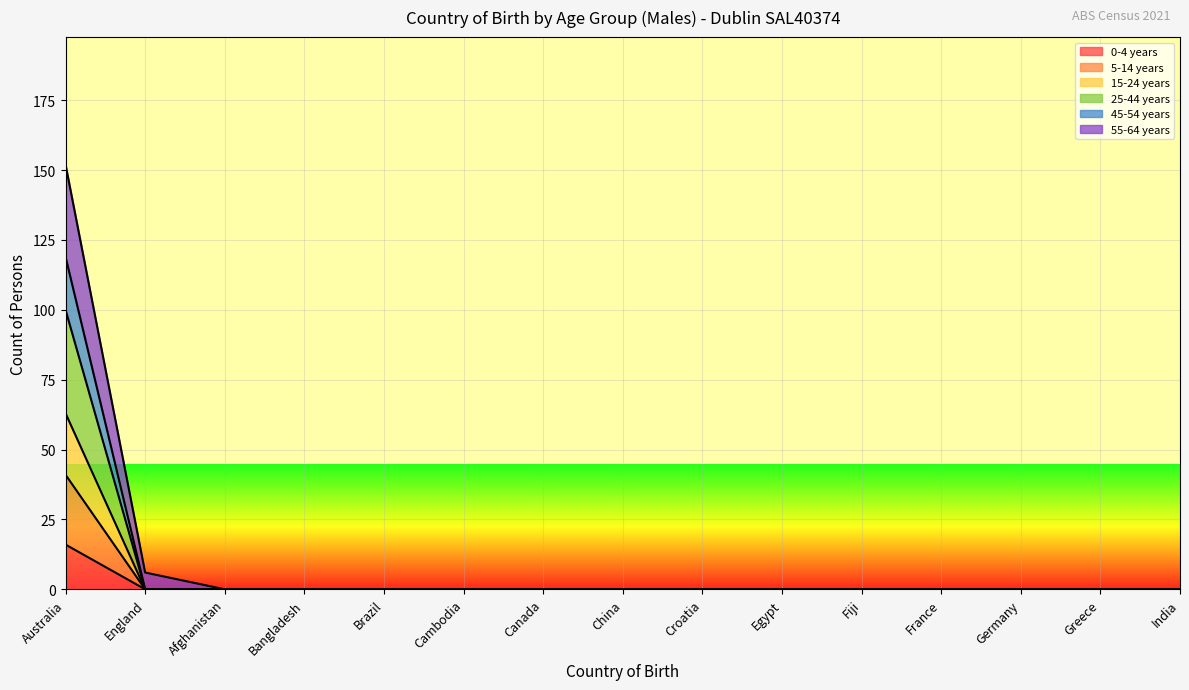

The value of 0-4 years at France is 9. True or false?

False